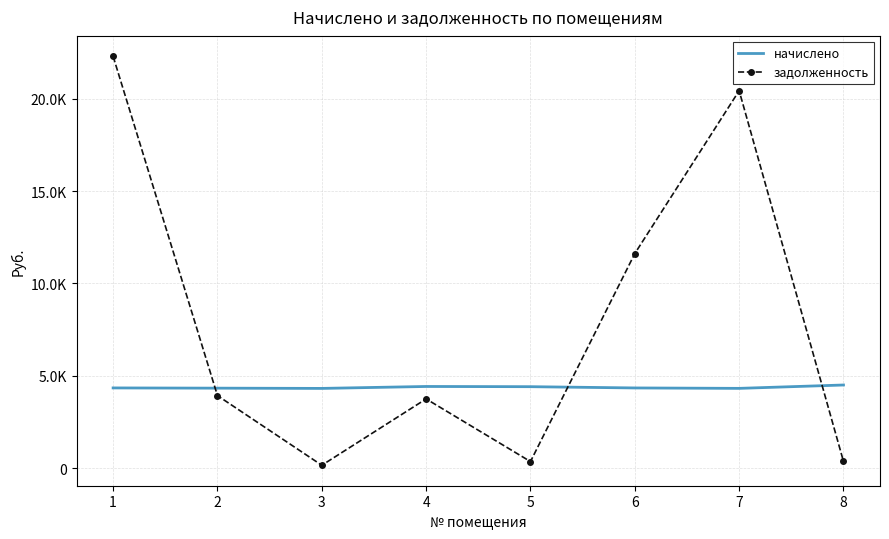

Rank the series at 2 from highest to lowest value.

начислено, задолженность